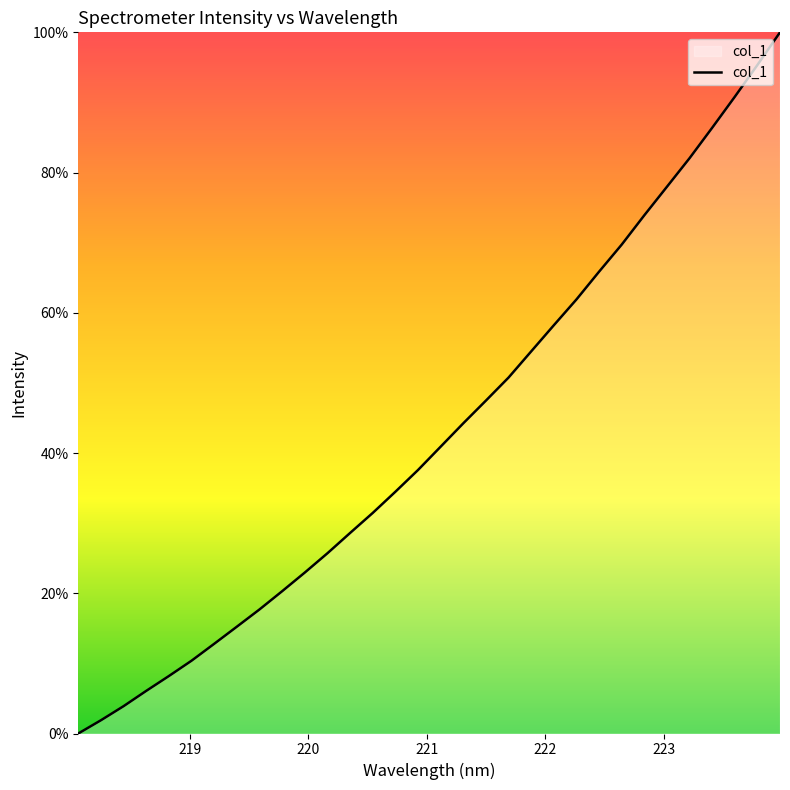

What is the greatest value displayed?

100.0